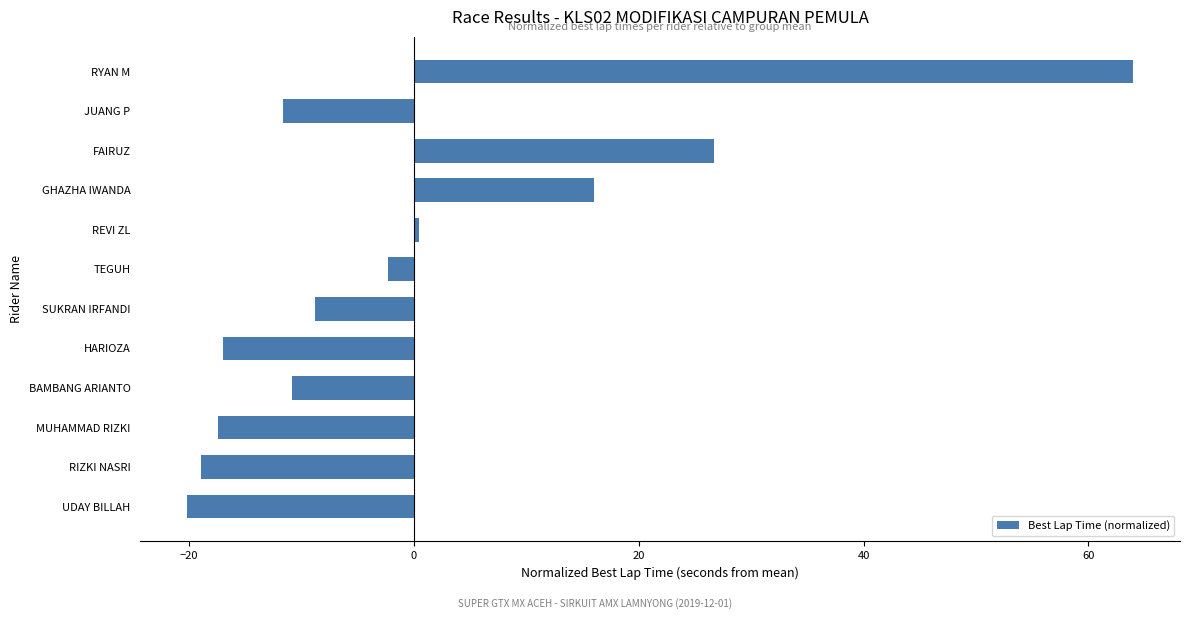

Reading bottom to top, list all the values displayed in this chart.

UDAY BILLAH=-20.2	RIZKI NASRI=-18.9	MUHAMMAD RIZKI=-17.4	BAMBANG ARIANTO=-10.8	HARIOZA=-17.0	SUKRAN IRFANDI=-8.8	TEGUH=-2.3	REVI ZL=0.5	GHAZHA IWANDA=16.0	FAIRUZ=26.7	JUANG P=-11.7	RYAN M=63.9